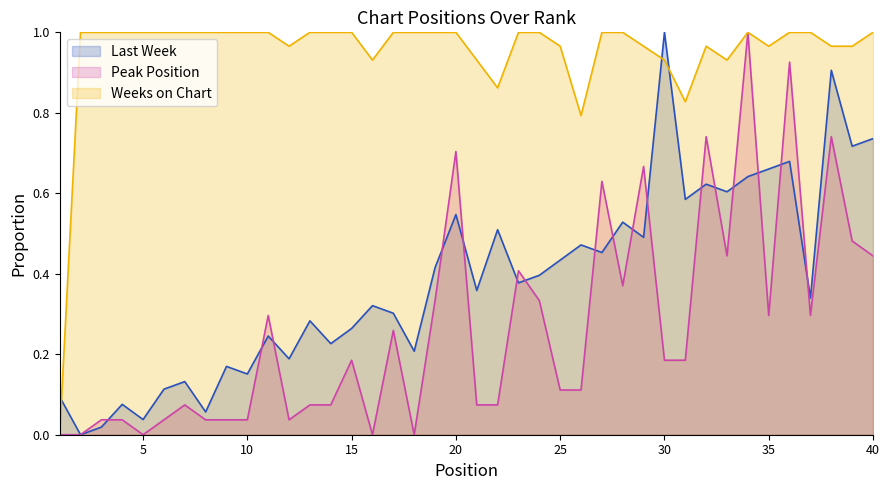

Where is the first local minimum for Peak Position?

5